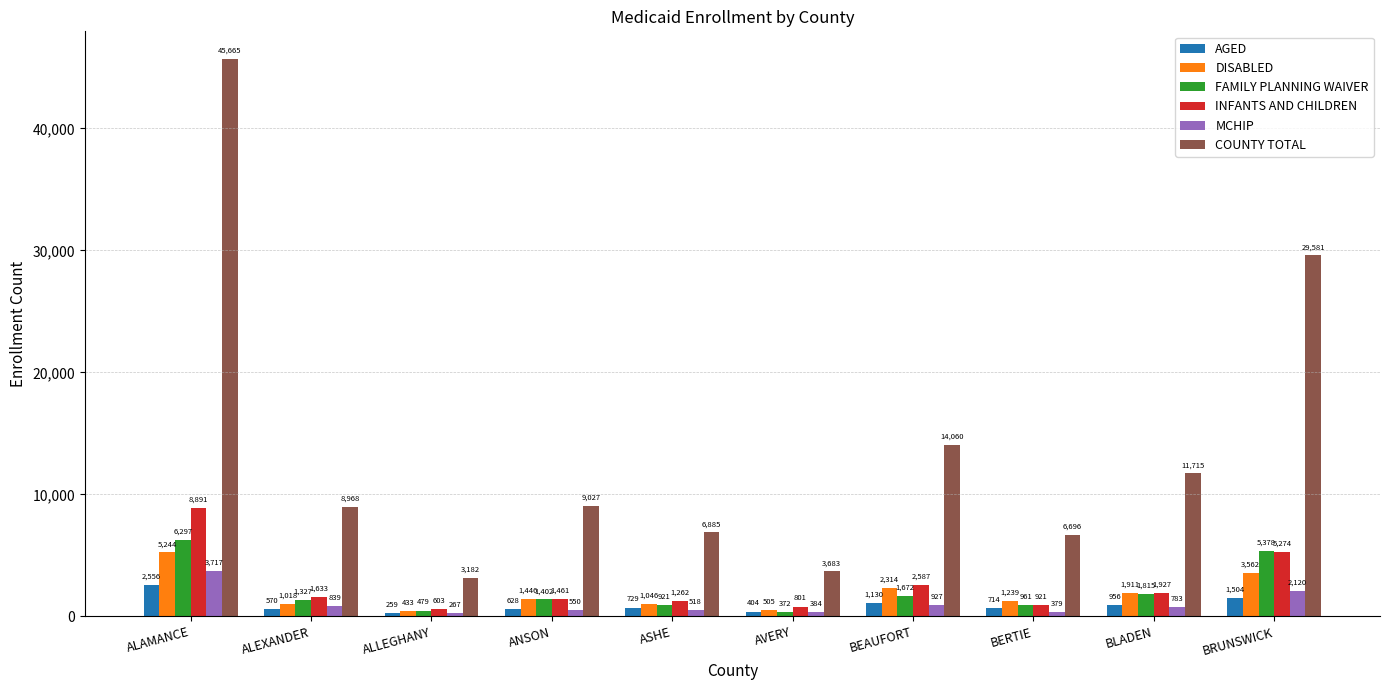

What is the value of the MCHIP bar at the 10th from the left?

2120